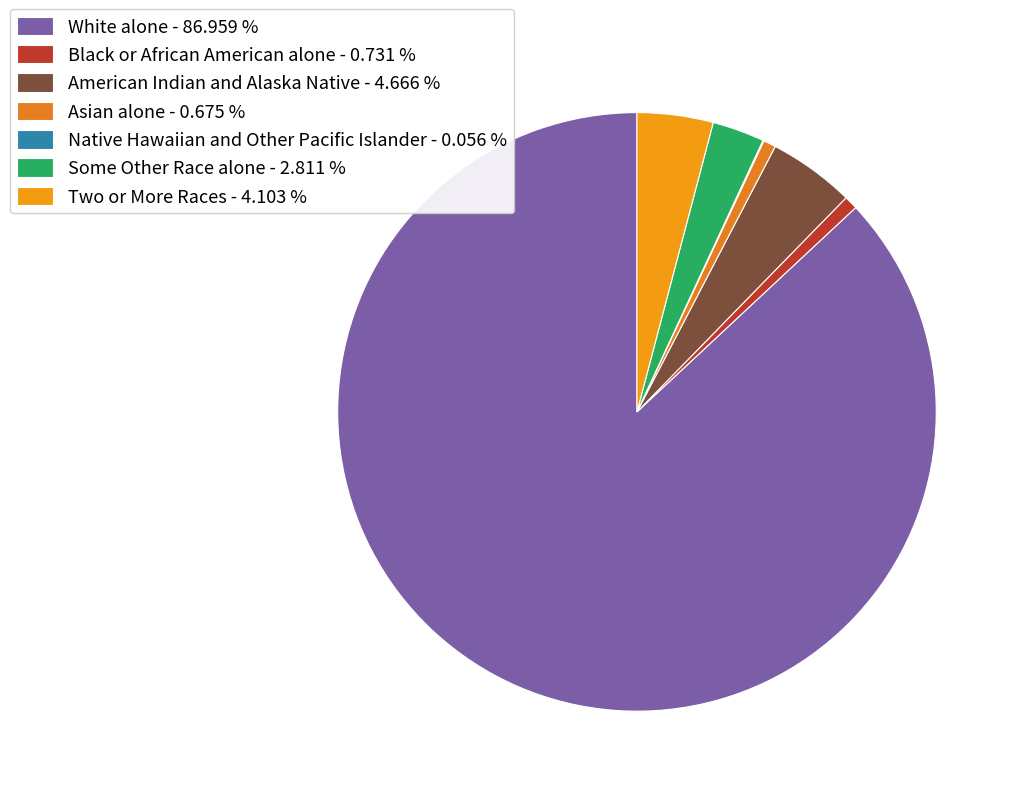

Does Asian alone represent more than half of the total?

No